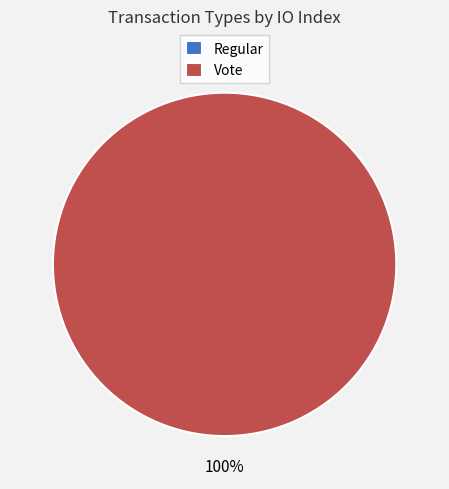

To the nearest percent, what portion does Vote represent?

100%